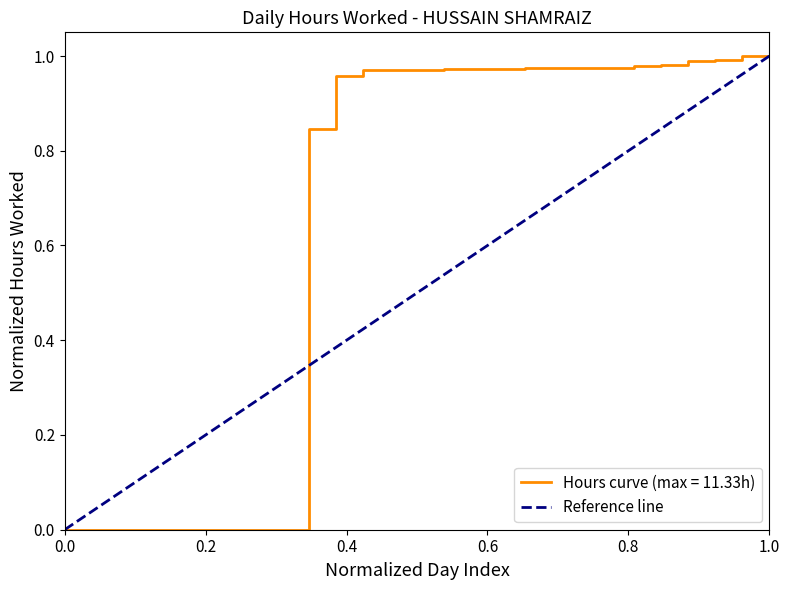

Does the chart display data point markers on the line(s)?

No